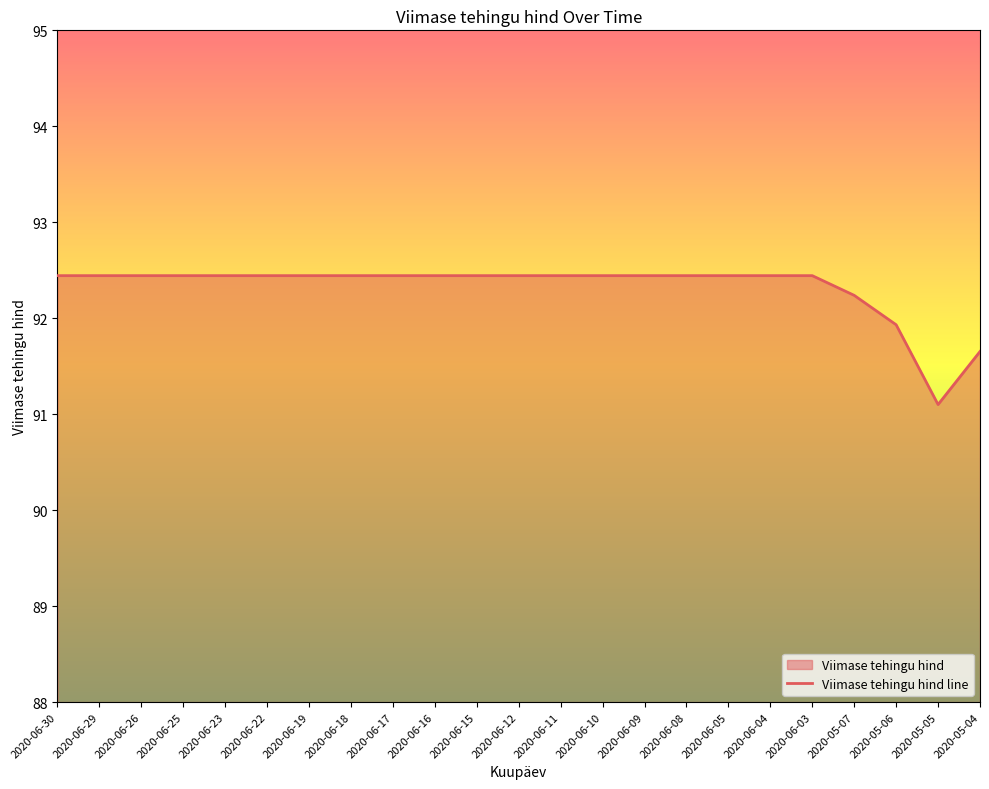

Does the chart have visible grid lines?

No